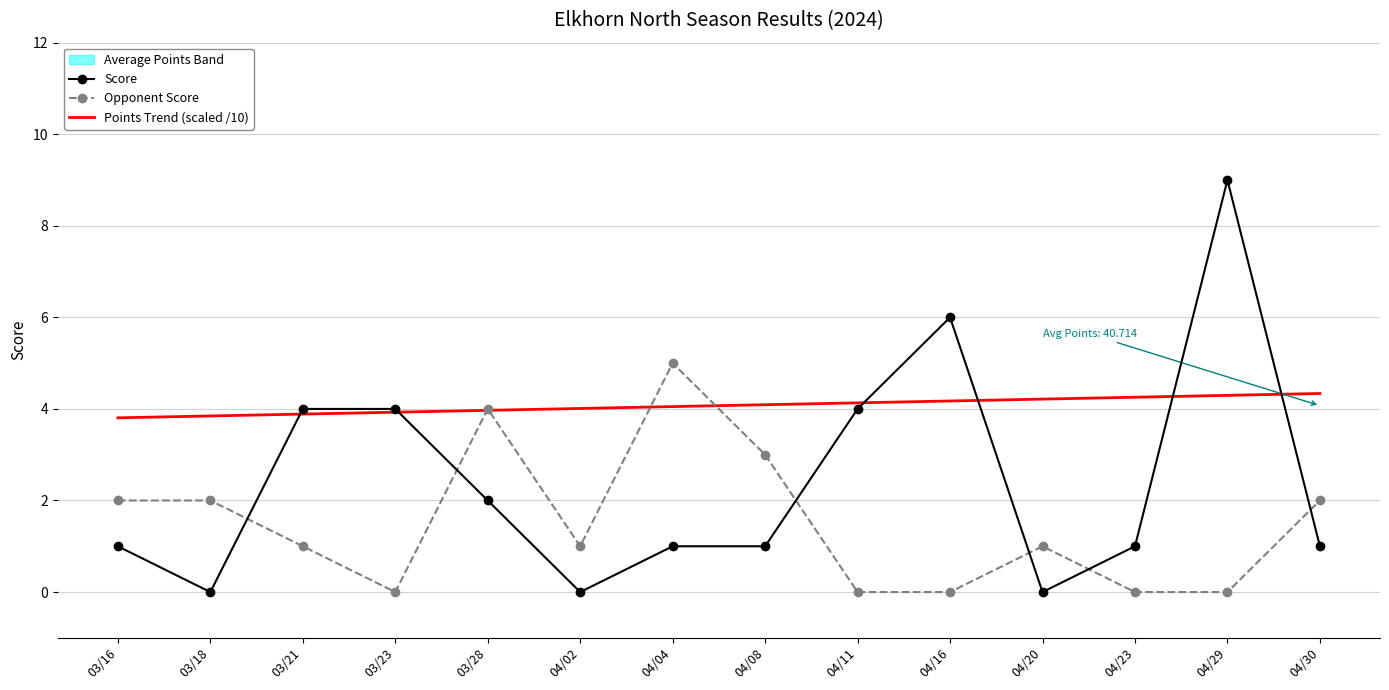

Reading left to right, extract all data points from this chart.

Score: 1.0	0.0	4.0	4.0	2.0	0.0	1.0	1.0	4.0	6.0	0.0	1.0	9.0	1.0
Opponent Score: 2.0	2.0	1.0	0.0	4.0	1.0	5.0	3.0	0.0	0.0	1.0	0.0	0.0	2.0
Points Trend (scaled /10): 3.8	3.8	3.9	3.9	4.0	4.0	4.1	4.1	4.1	4.2	4.2	4.3	4.3	4.3